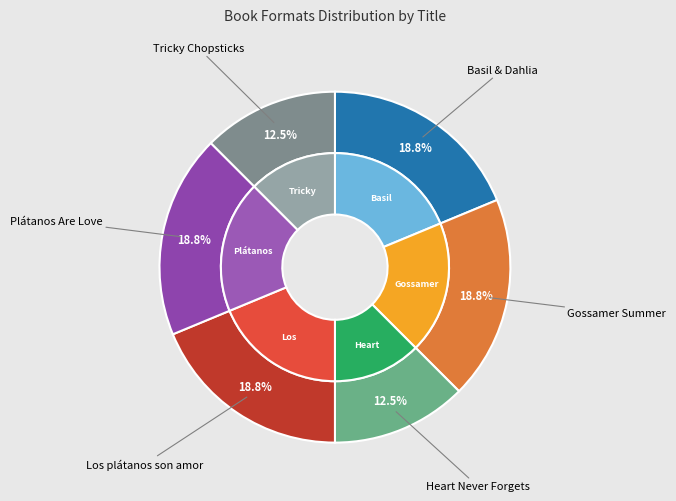

How many segments does this pie chart have?

6